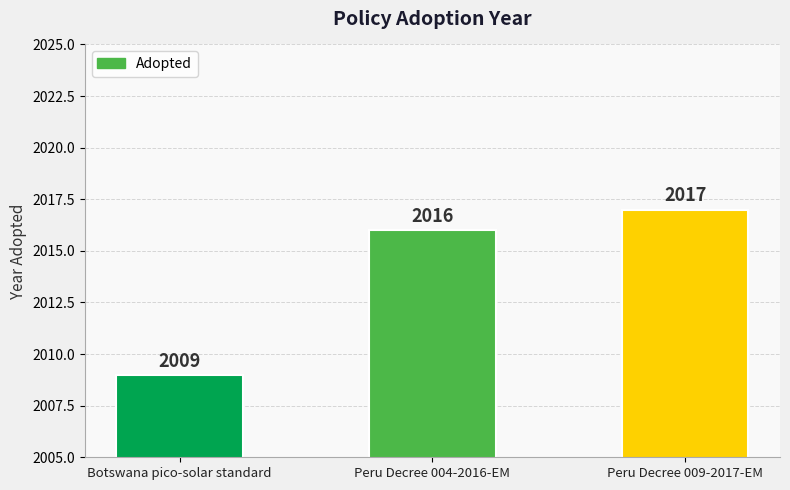

Rank the categories by value from highest to lowest.

Peru Decree 009-2017-EM, Peru Decree 004-2016-EM, Botswana pico-solar standard